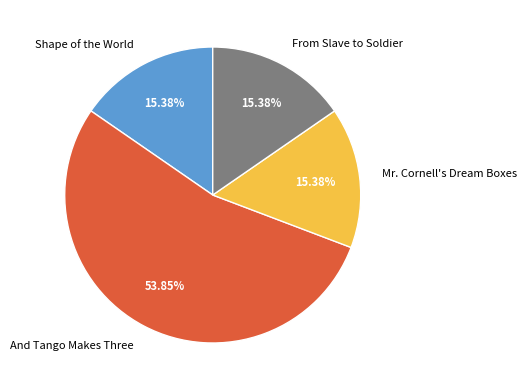

To the nearest percent, what is the combined percentage of Mr. Cornell's Dream Boxes and From Slave to Soldier?

31%